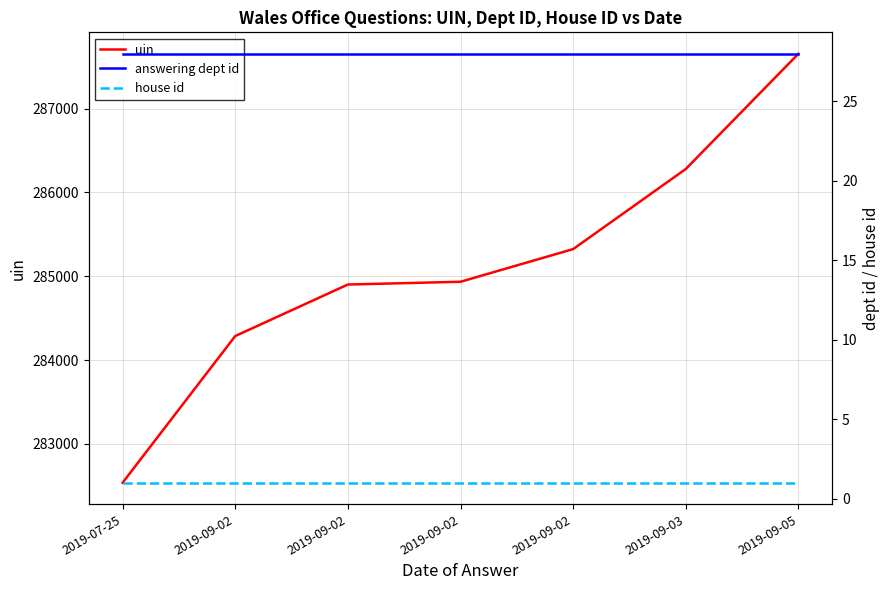

Reading left to right, what are all the values shown in this chart?

uin: 282535	284286	284901	284934	285324	286280	287655
answering dept id: 28	28	28	28	28	28	28
house id: 1	1	1	1	1	1	1